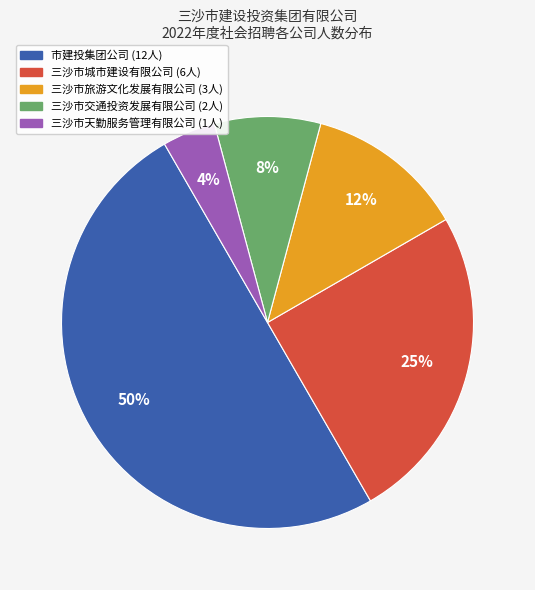

Between 三沙市城市建设有限公司 and 三沙市交通投资发展有限公司, which is larger?

三沙市城市建设有限公司